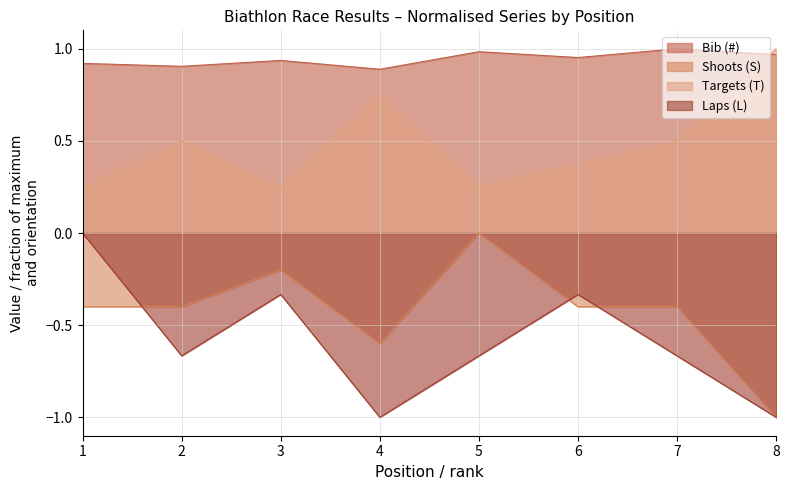

How many times do Shoots (S) and Laps (L) cross each other?

3